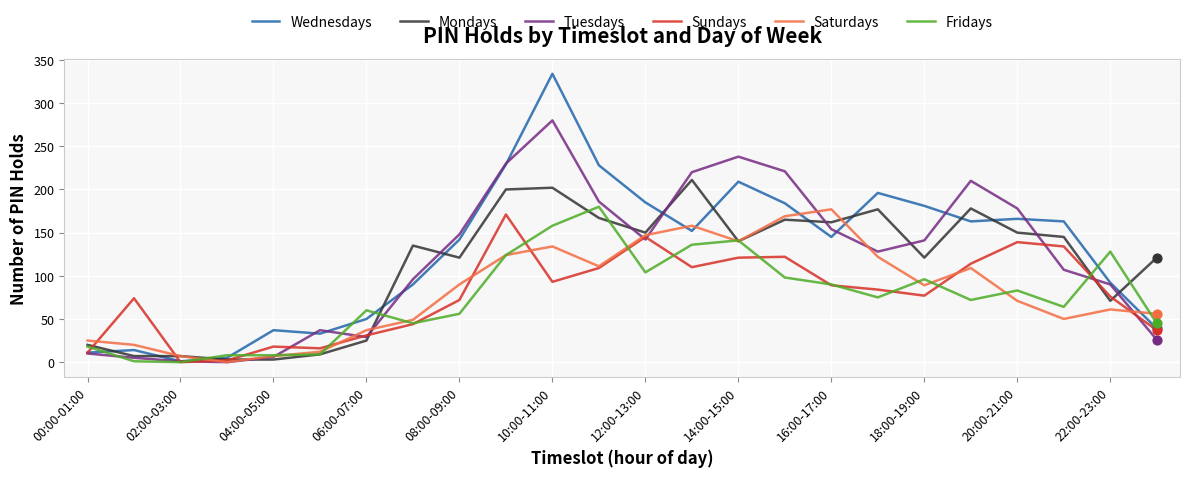

Which series has the widest spread of values?

Wednesdays